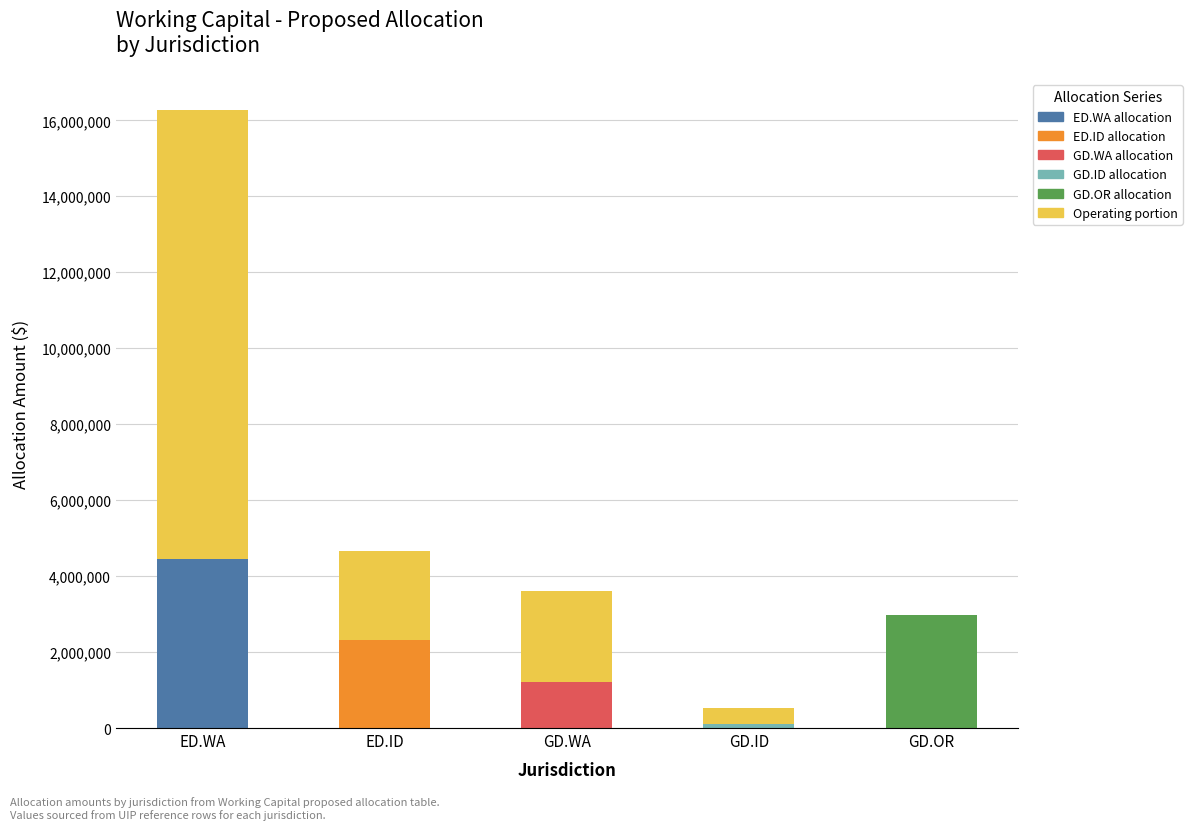

What is the total value across all series at ED.ID?

4662154.9